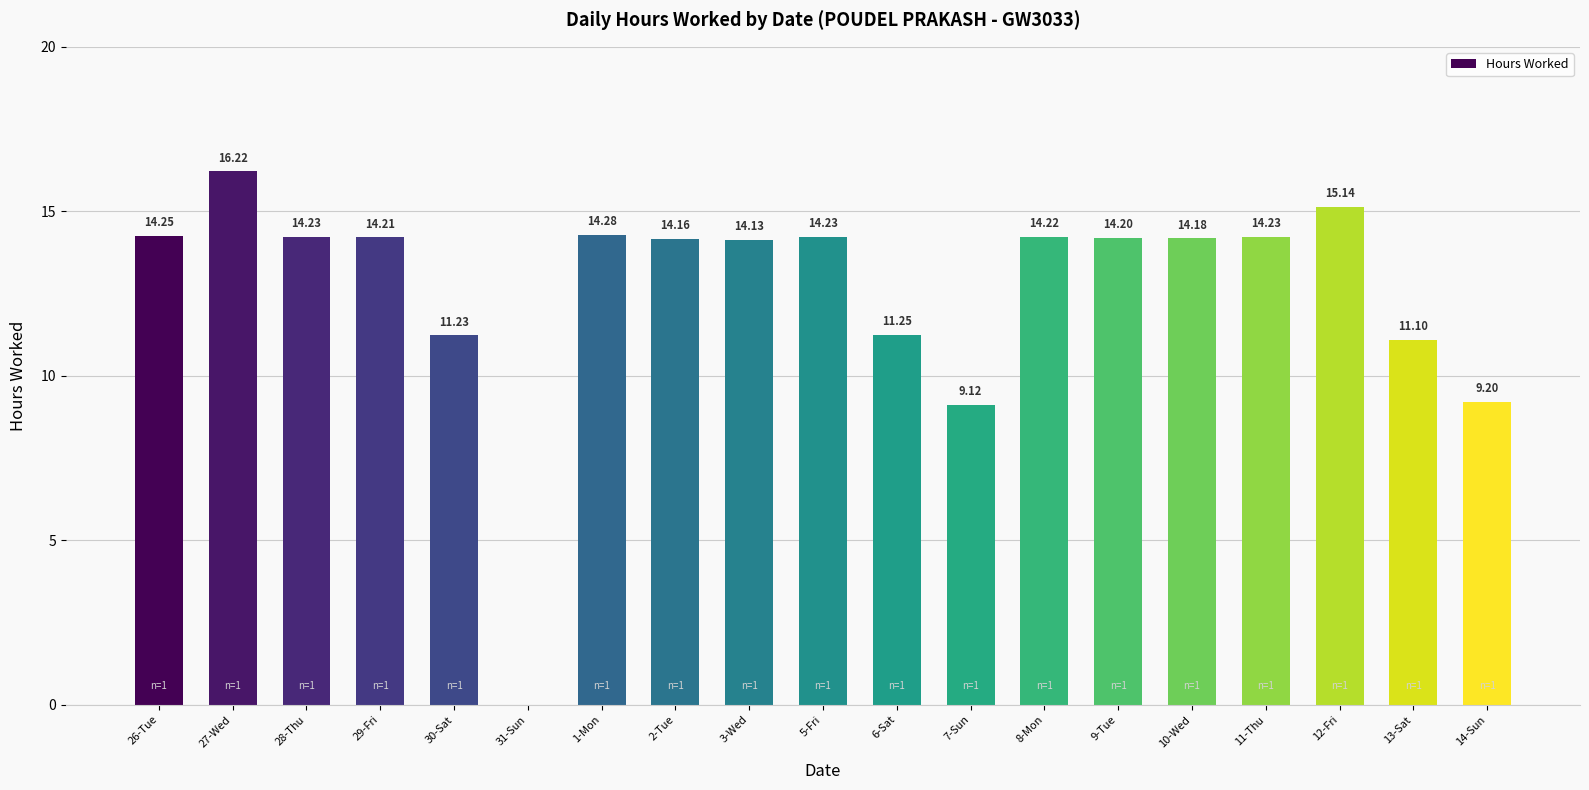

What is the sum of the values at 30-Sat and 11-Thu?

25.5